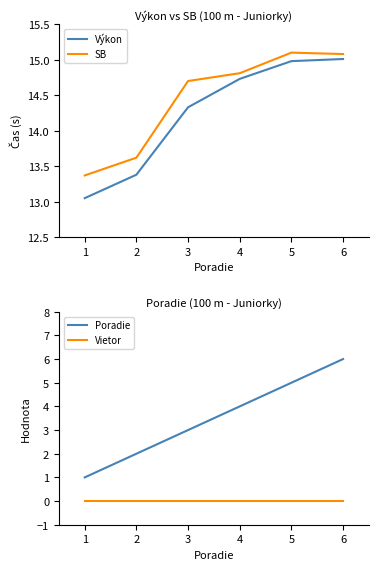

At which category is the sum across all series the highest?

6